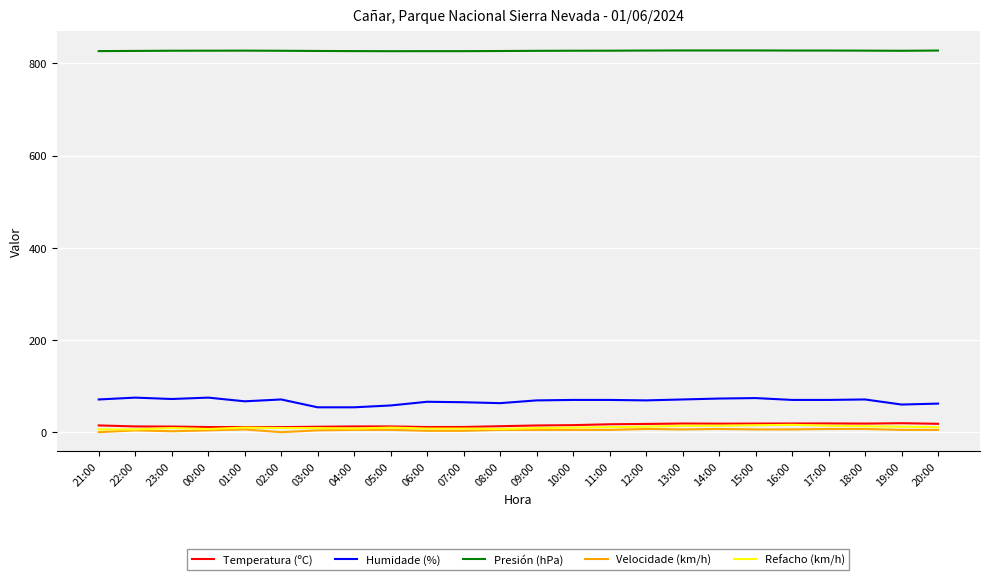

Which series has the widest spread of values?

Humidade (%)